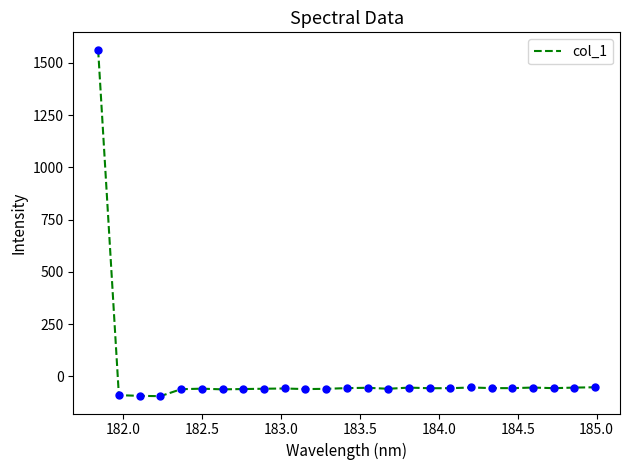

How many series are shown in this chart?

1